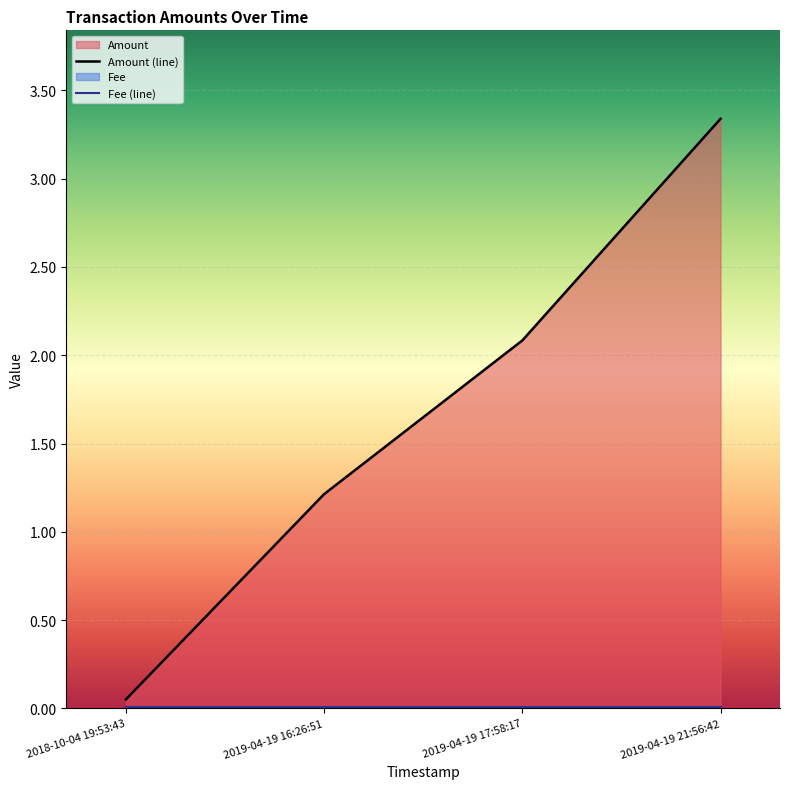

What is the sum of all values?

6.7